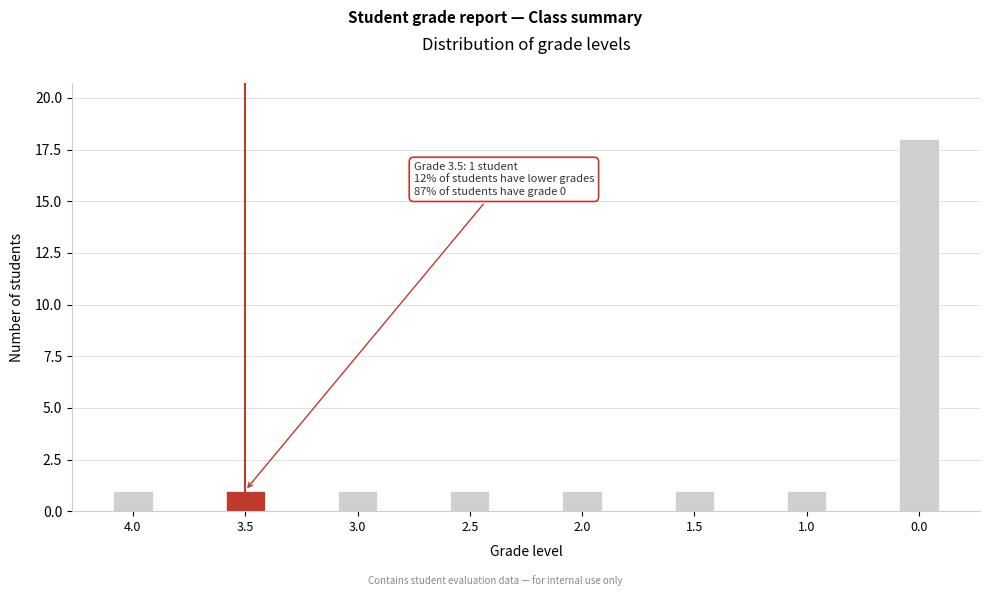

Reading right to left, list all the values displayed in this chart.

0.0=18	1.0=1	1.5=1	2.0=1	2.5=1	3.0=1	3.5=1	4.0=1